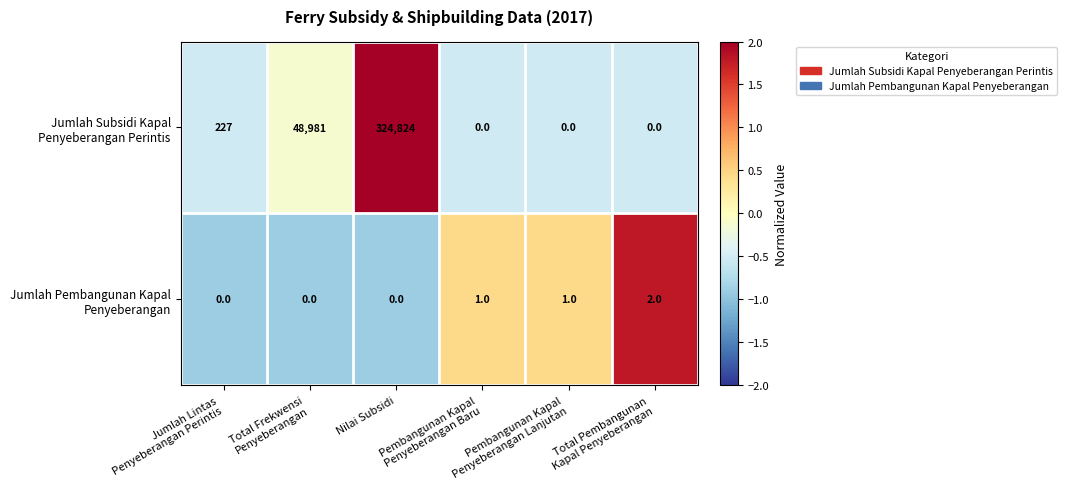

Count the number of categories in the chart.

6